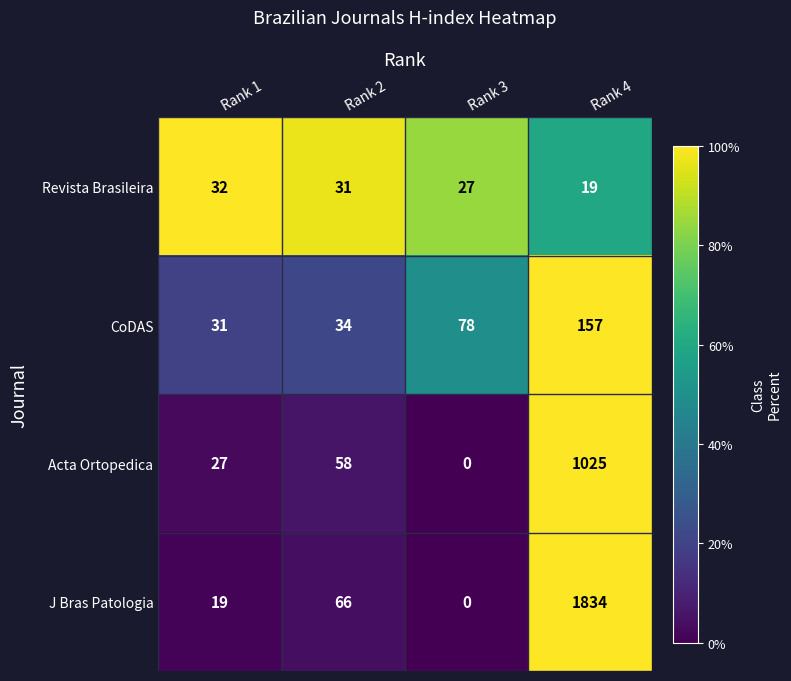

Rank the series by their maximum value, from highest to lowest.

J Bras Patologia, Acta Ortopedica, CoDAS, Revista Brasileira